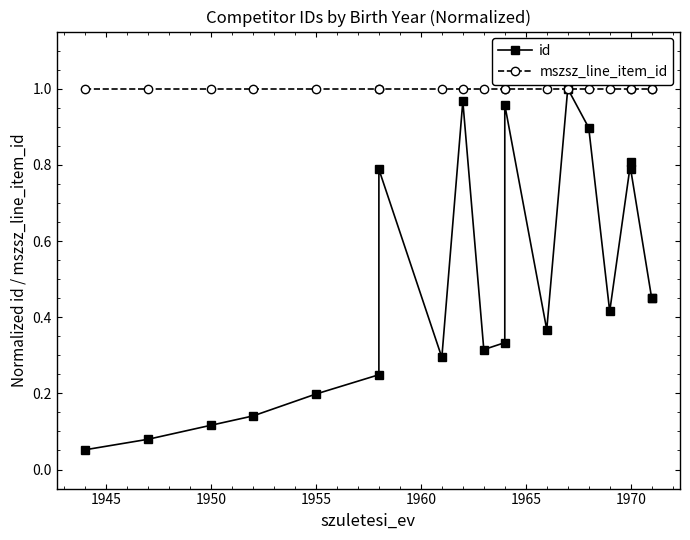

What is the average value of the mszsz_line_item_id series?

1.0